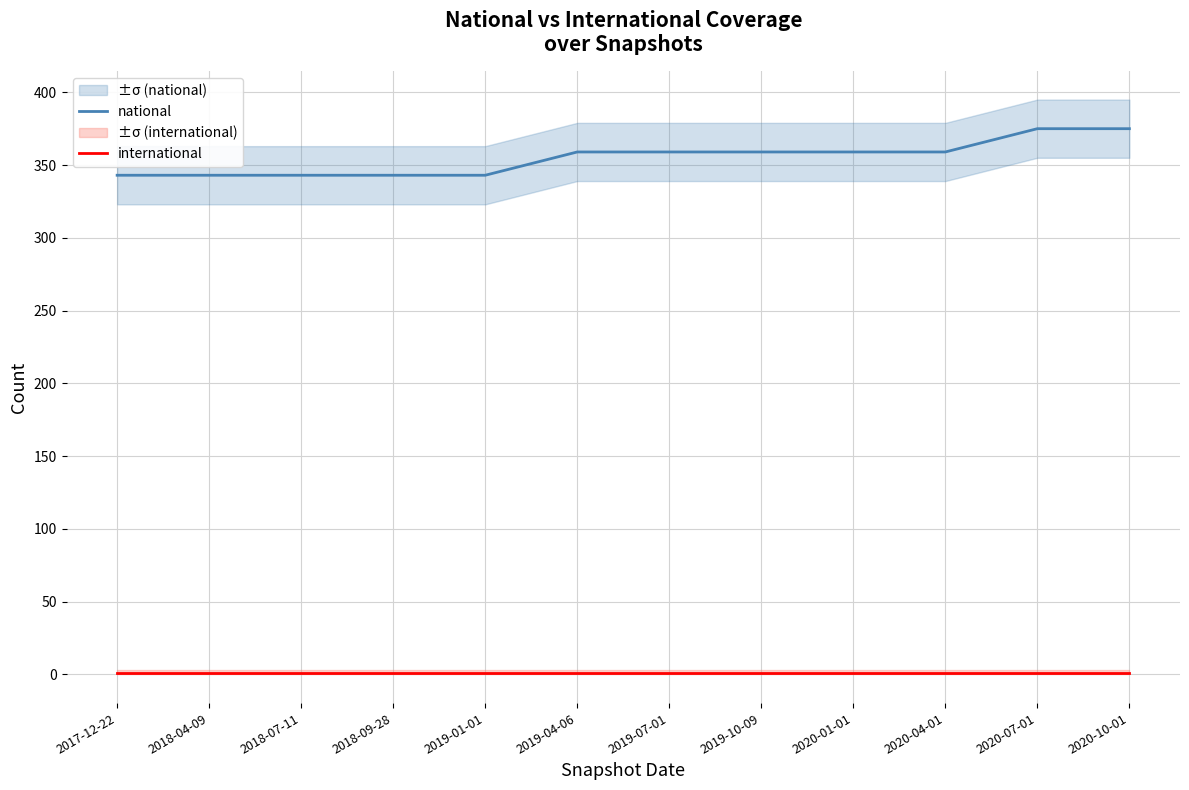

How many values in the national series exceed 359?

2